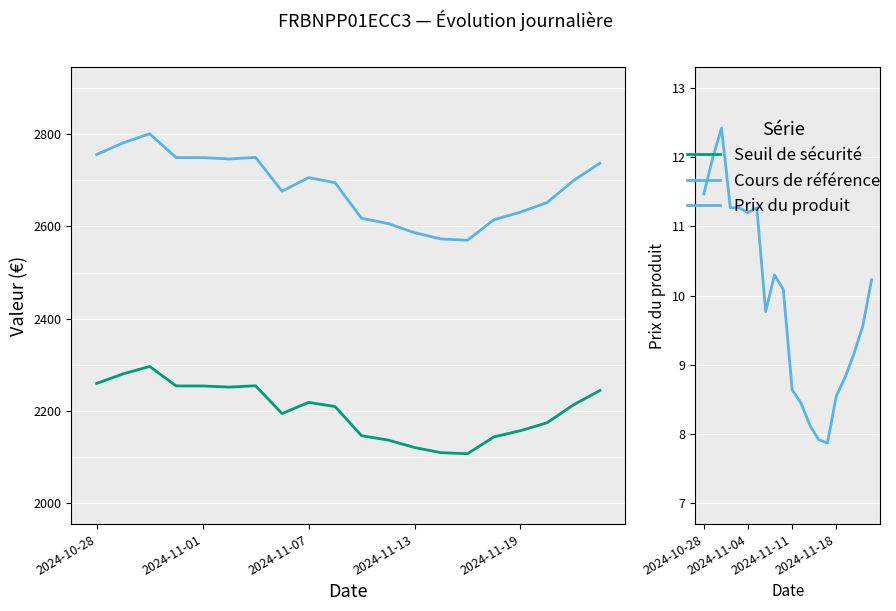

True or false: Seuil de sécurité and Cours de référence intersect in this chart.

False